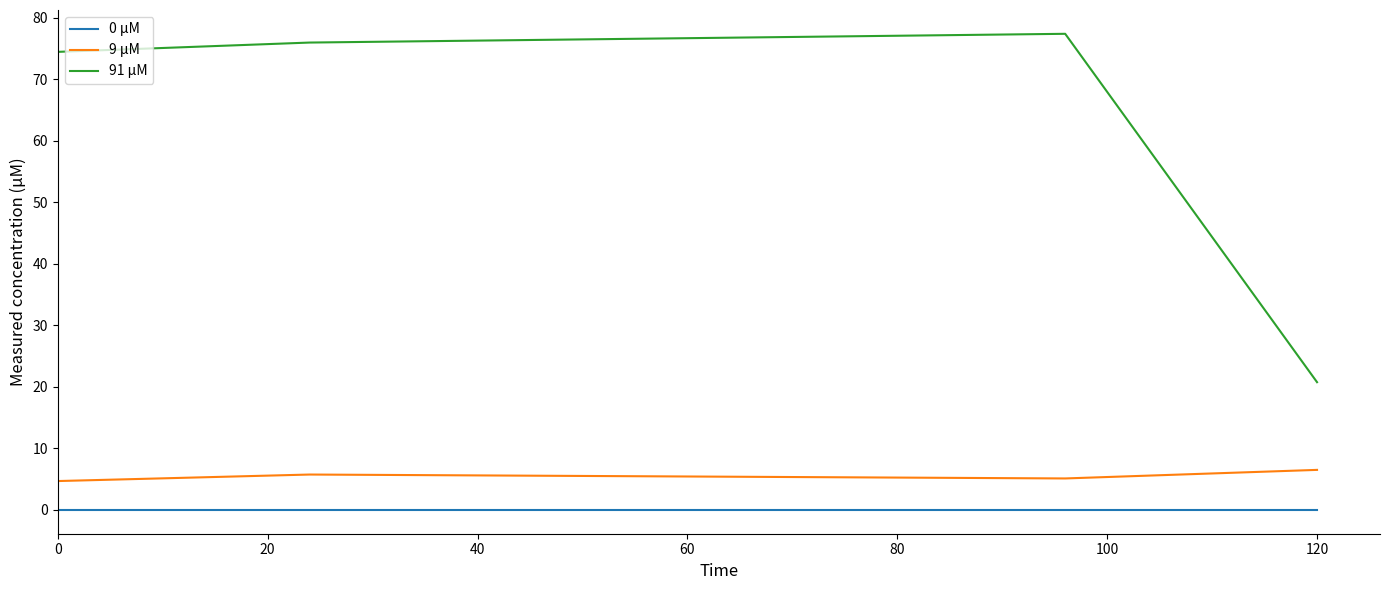

True or false: 91 µM and 0 µM cross at least once.

False